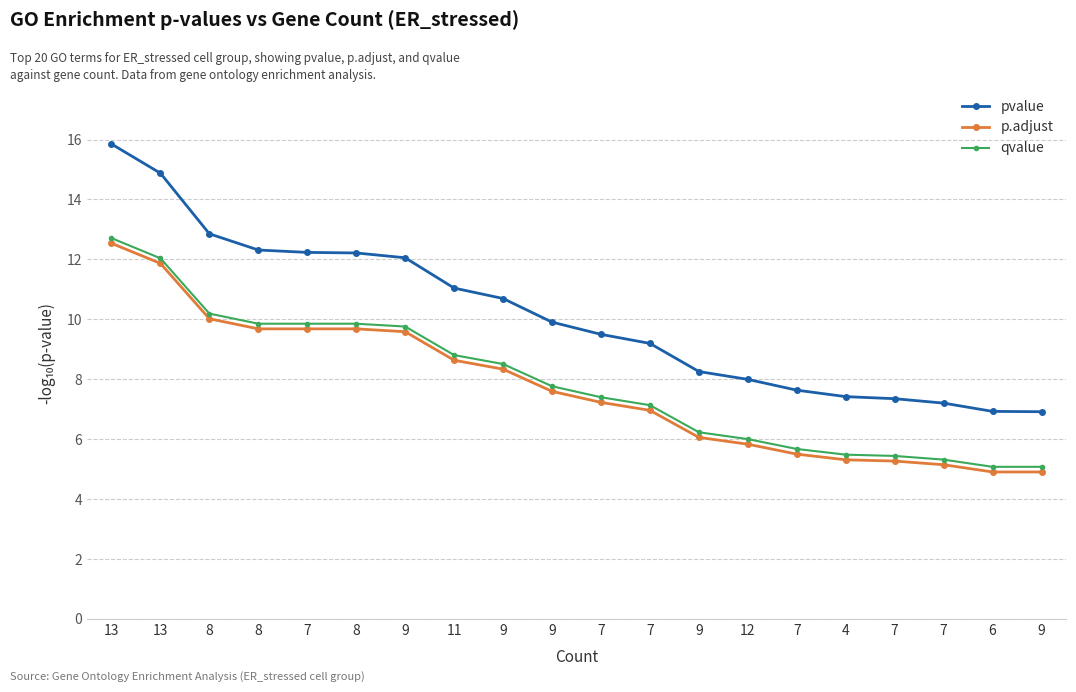

What is the difference between the second highest and minimum values in the p.adjust series?

7.0